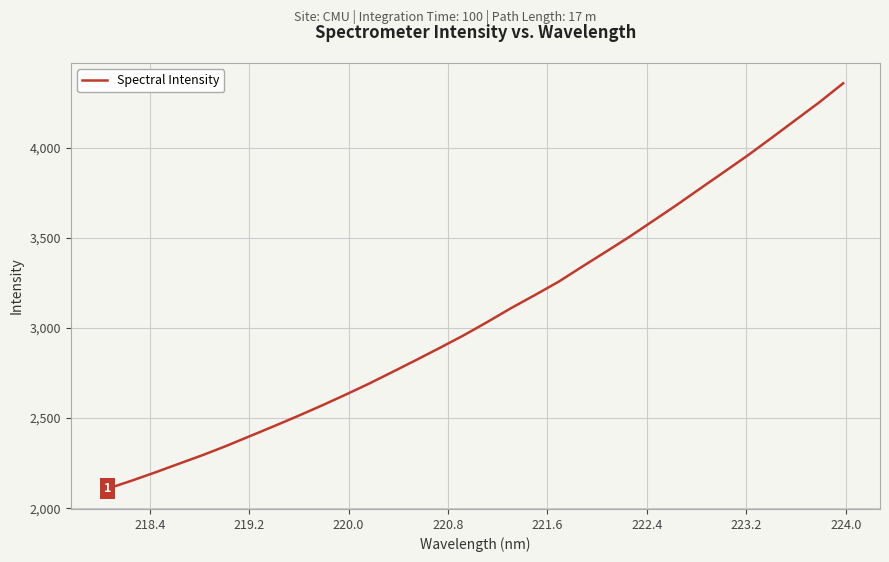

What is the maximum value shown in the chart?

4358.7